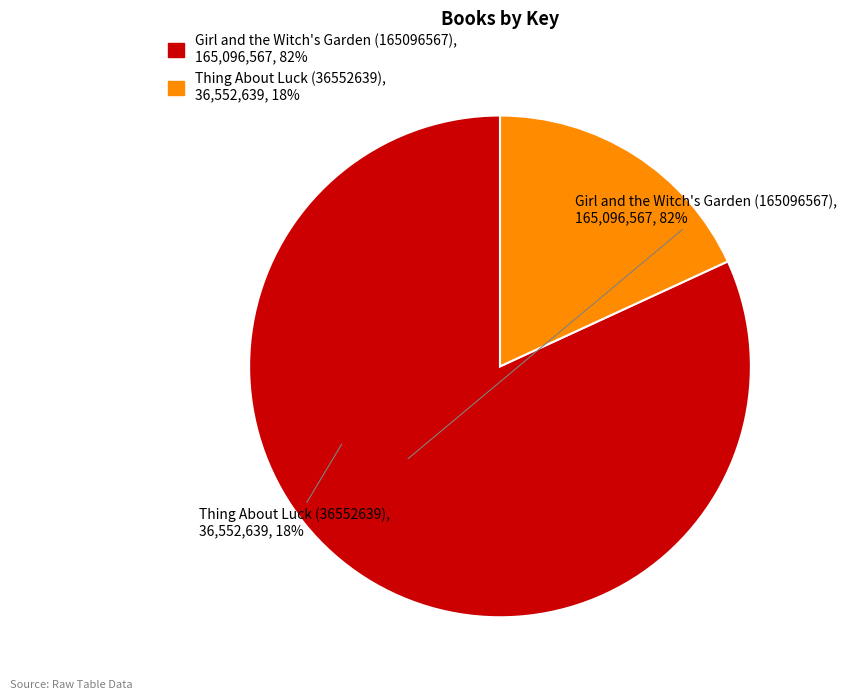

The Girl and the Witch's Garden (165096567) slice represents 70% of the pie. True or false?

False